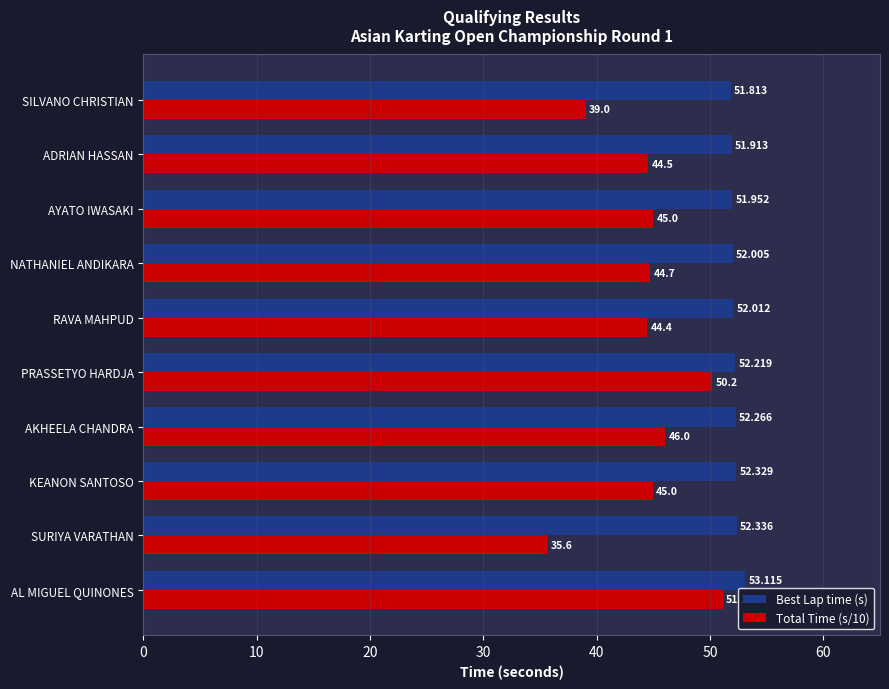

Rank the series by their maximum value, from highest to lowest.

Best Lap time (s), Total Time (s/10)